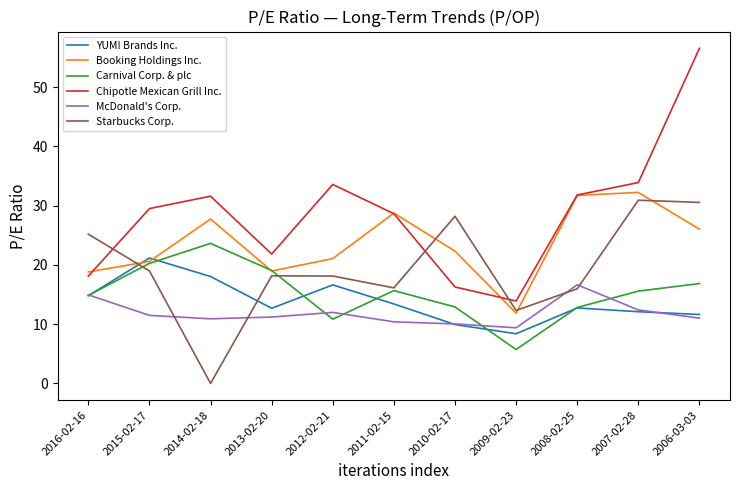

What is the approximate value of Starbucks Corp. at 2006-03-03?

30.5